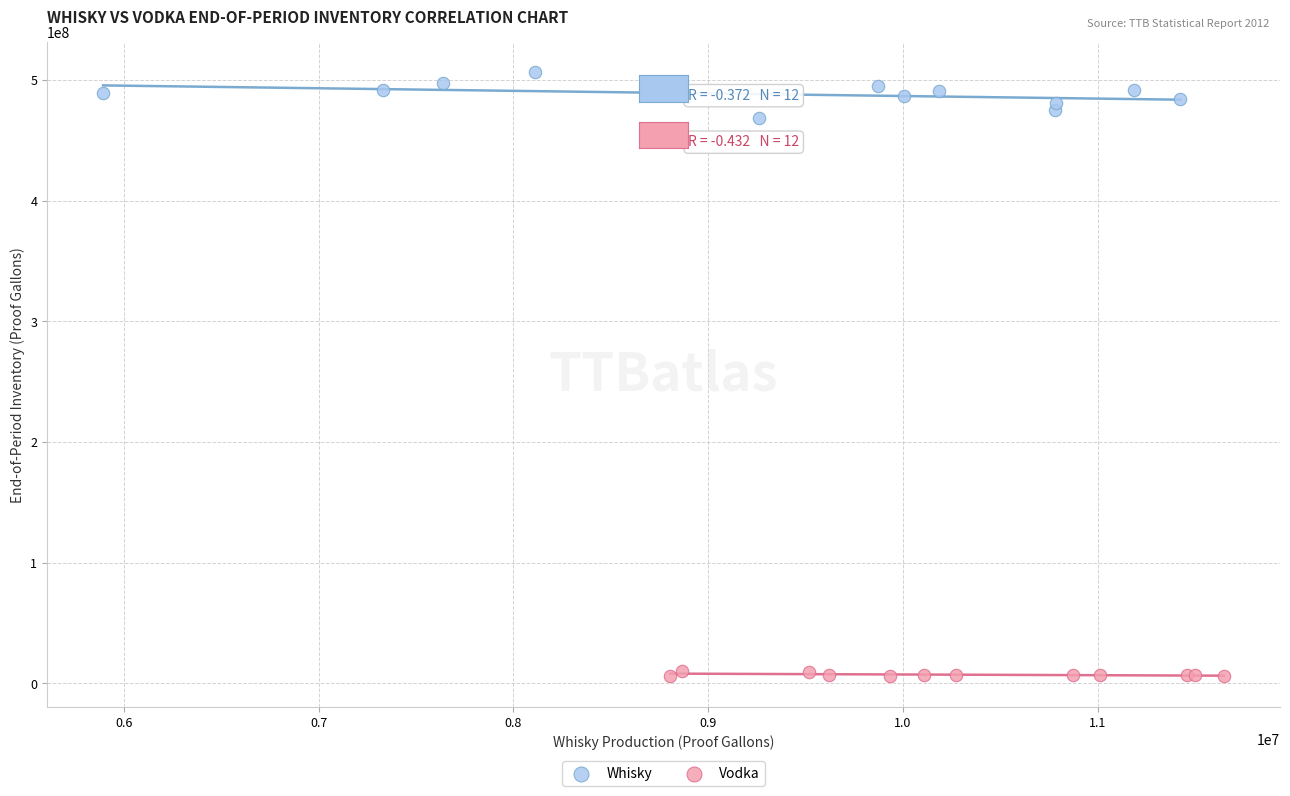

Which series contains the lowest Y value?

Vodka